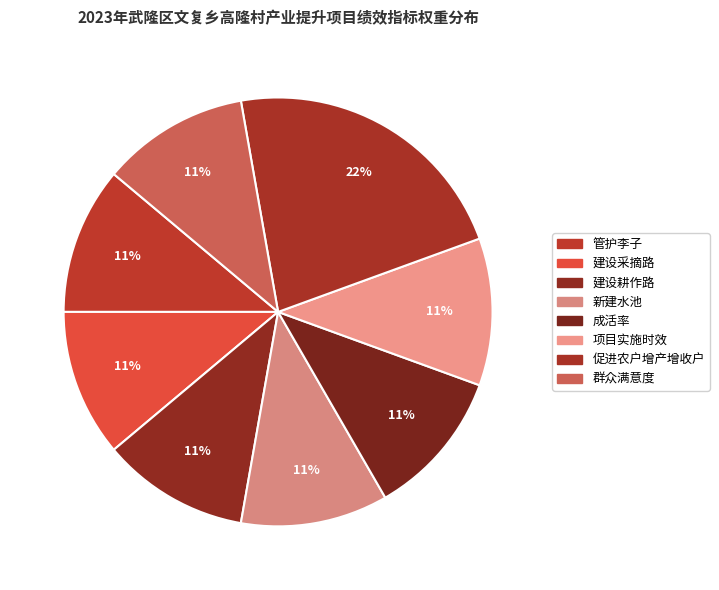

How many slices are in this pie chart?

8